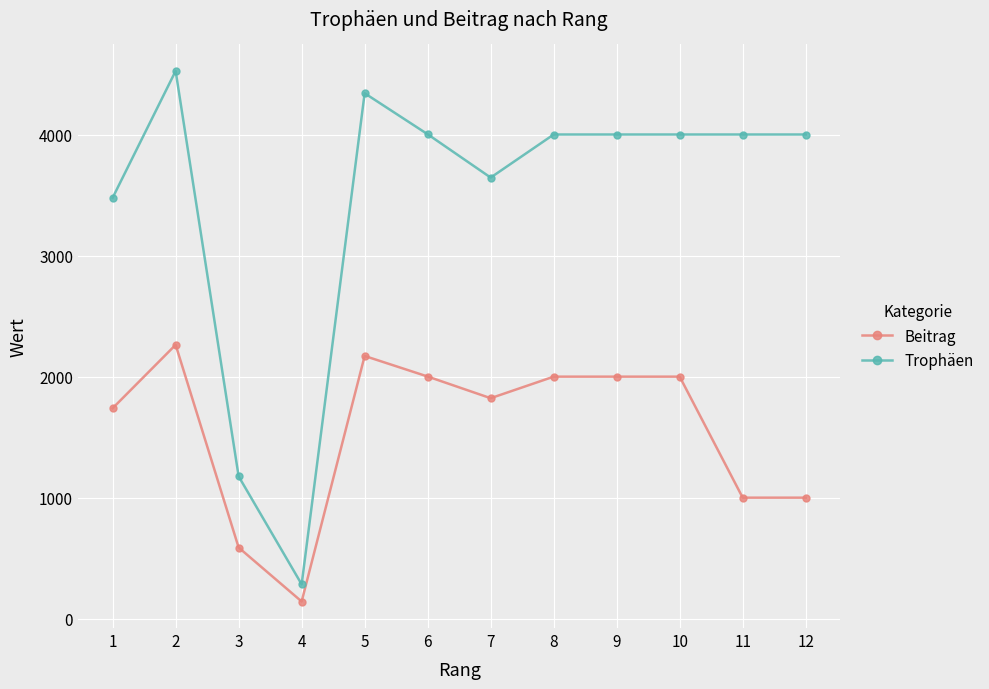

The value of Trophäen at 5 is 5819. True or false?

False